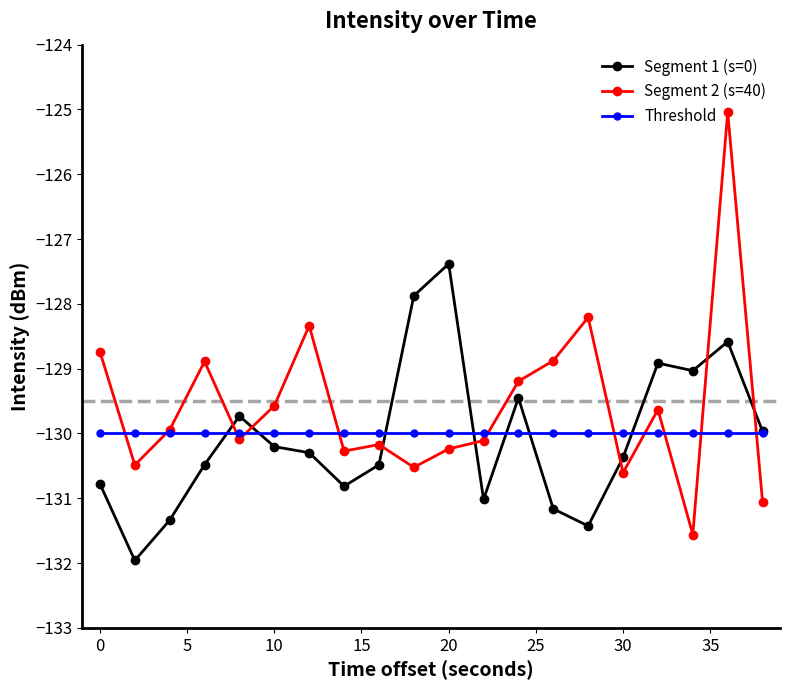

List the series in order of their peak value, lowest first.

Threshold, Segment 1 (s=0), Segment 2 (s=40)